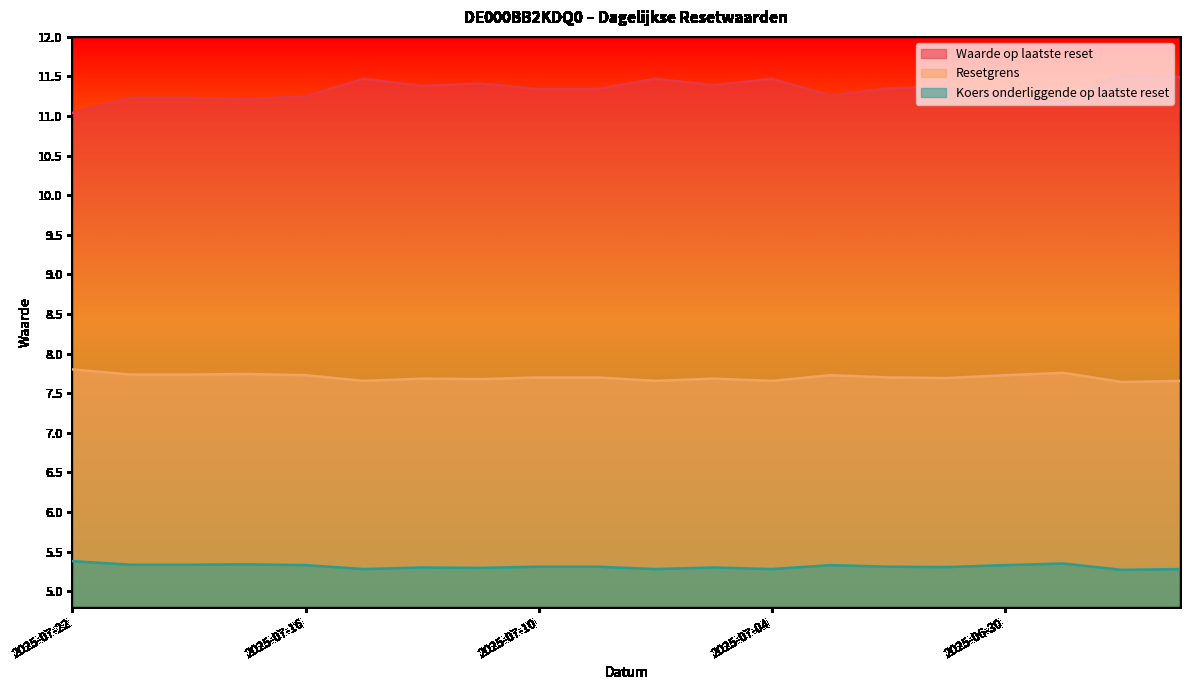

Reading right to left, transcribe all the data shown in this chart.

Waarde op laatste reset: 11.5	11.5	11.2	11.3	11.4	11.3	11.3	11.5	11.4	11.5	11.3	11.3	11.4	11.4	11.5	11.2	11.2	11.2	11.2	11.0
Resetgrens: 7.7	7.6	7.8	7.7	7.7	7.7	7.7	7.7	7.7	7.7	7.7	7.7	7.7	7.7	7.7	7.7	7.7	7.7	7.7	7.8
Koers onderliggende op laatste reset: 5.3	5.3	5.3	5.3	5.3	5.3	5.3	5.3	5.3	5.3	5.3	5.3	5.3	5.3	5.3	5.3	5.3	5.3	5.3	5.4